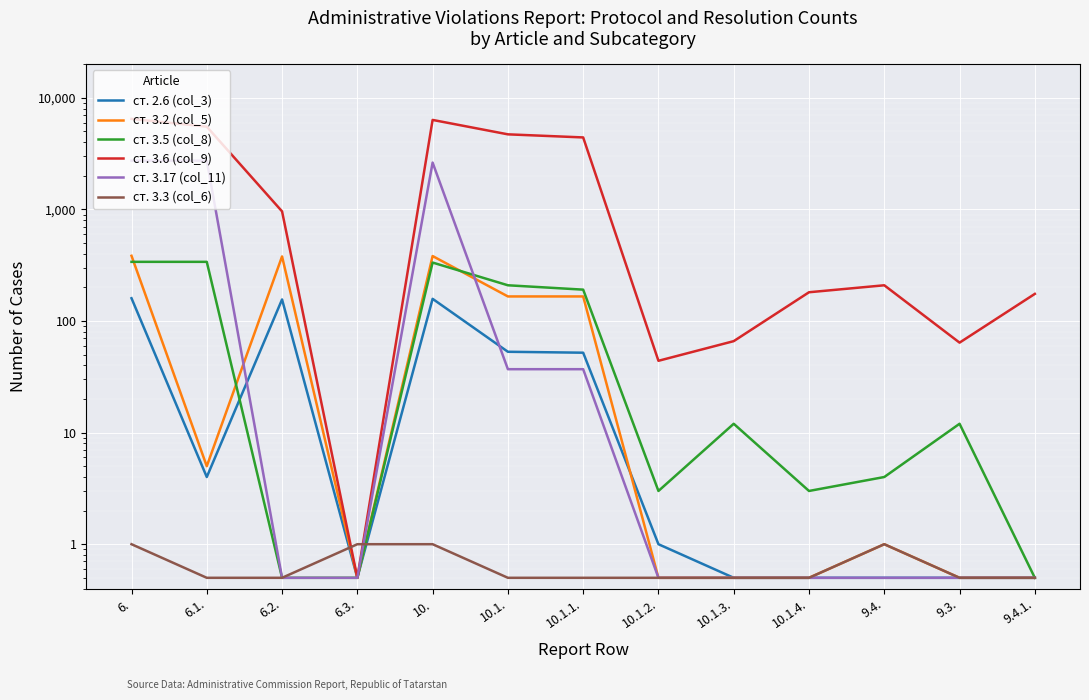

Which series has the largest total across all categories?

ст. 3.6 (col_9)